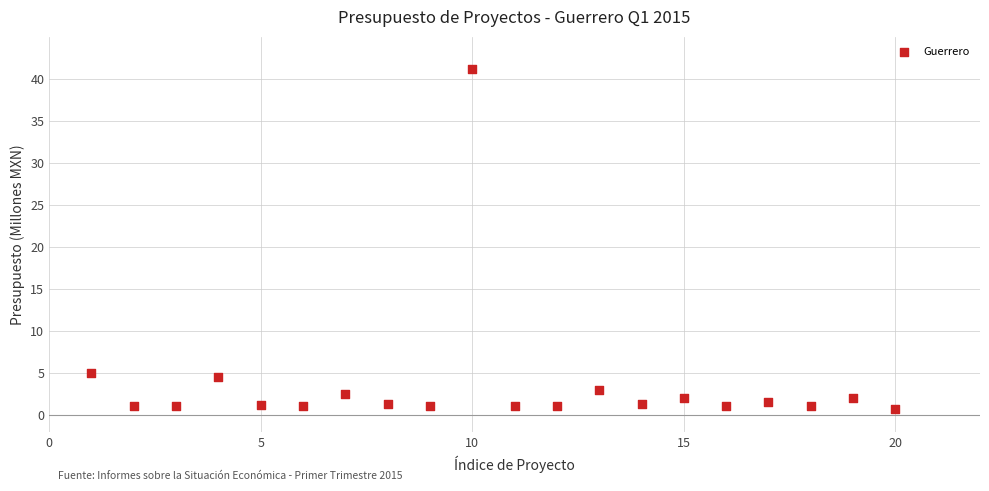

What Y value in the scatter plot is closest to 20?

5.0